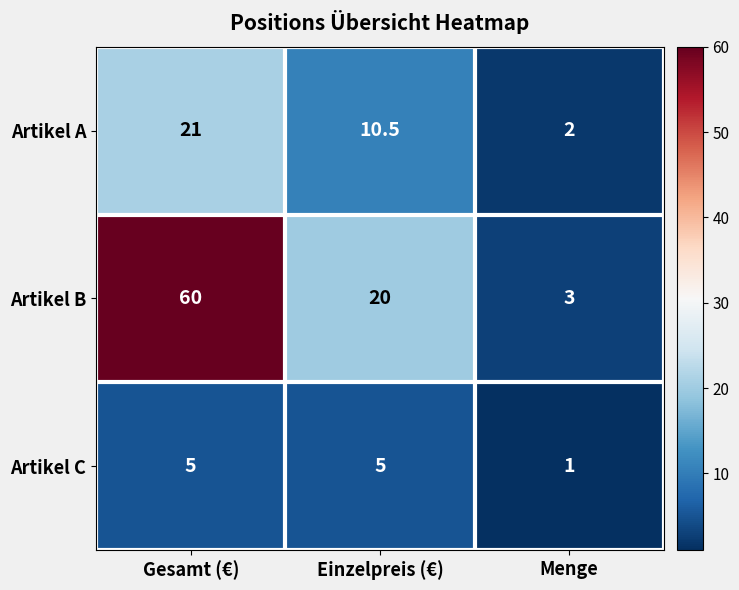

How many Artikel B values are between 3 and 60?

3